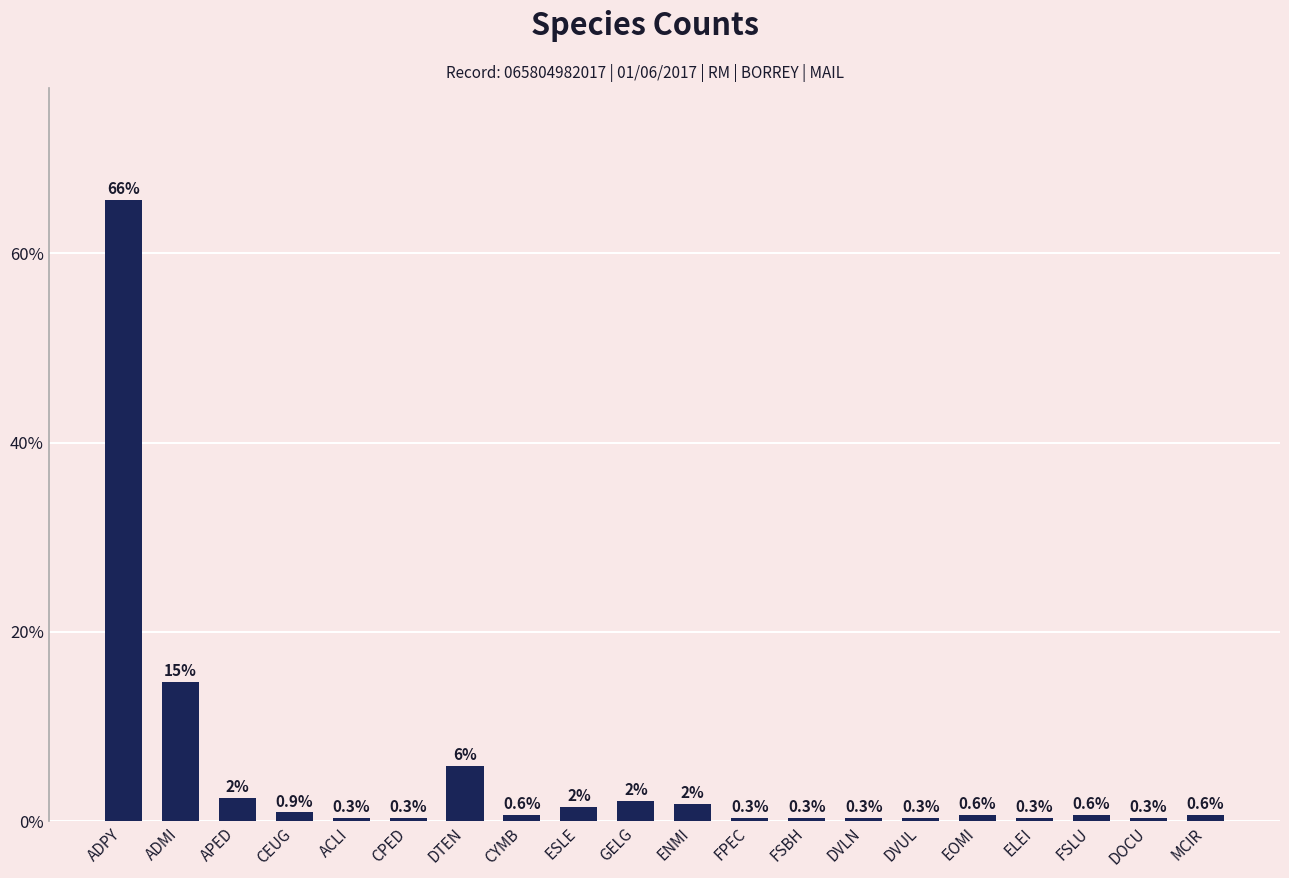

What is the change in value from ENMI to FSBH?

-1.5